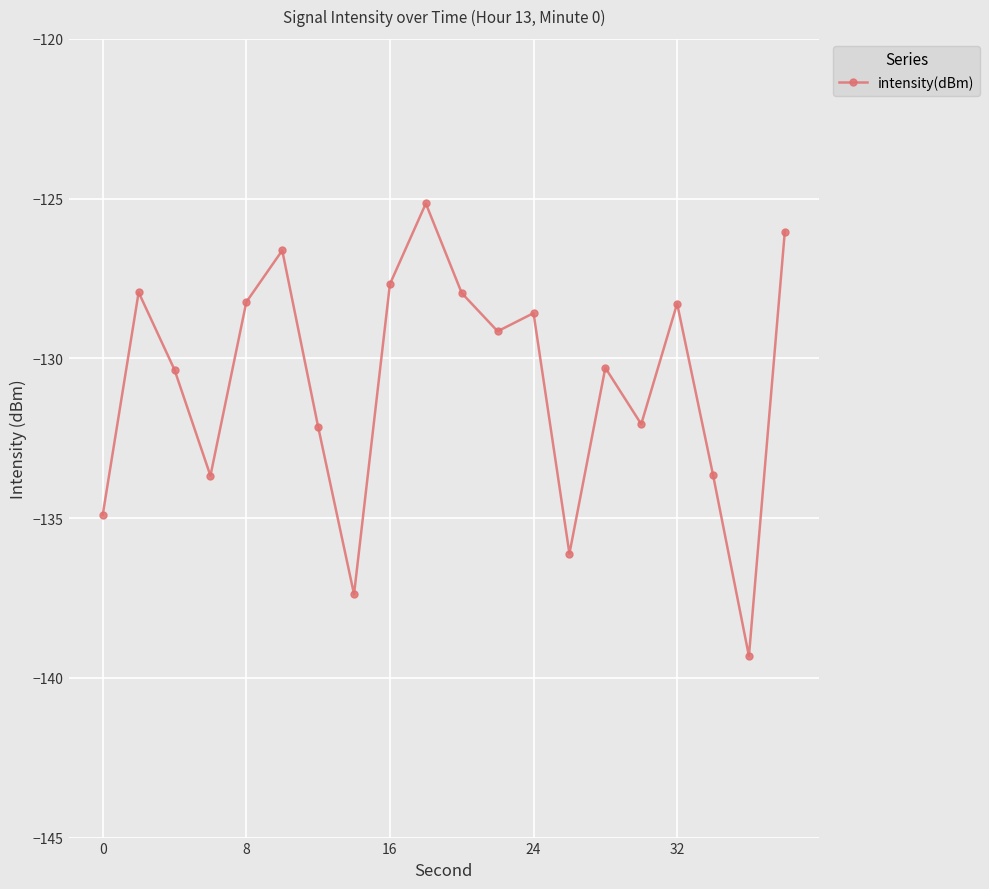

What is the maximum value shown in the chart?

-125.2